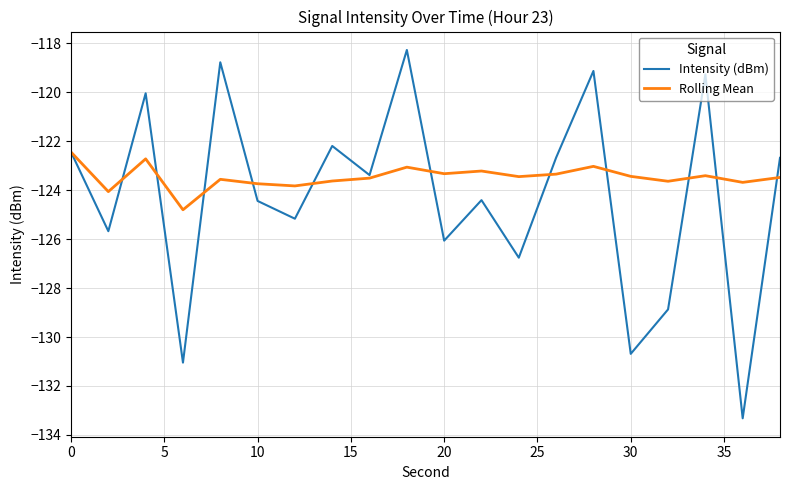

Which series has the largest total across all categories?

Rolling Mean